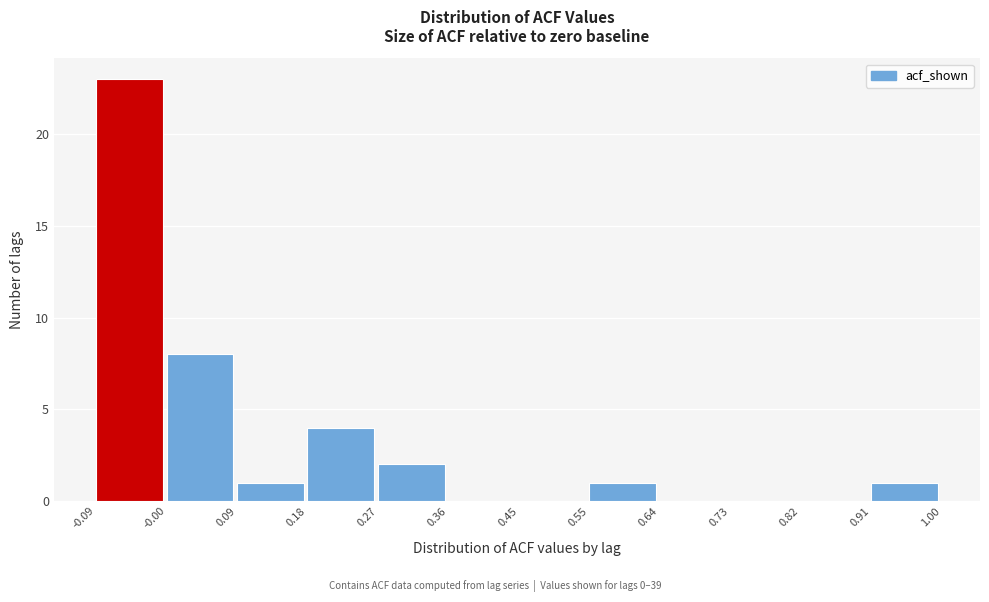

Reading left to right, transcribe this chart: for each bar, give the range it covers on the x-axis and its height. The values are not printed on the chart, so give them approximately, as read against the axis.

-0.09 to -0.00: 23
-0.00 to 0.09: 8
0.09 to 0.18: 1
0.18 to 0.27: 4
0.27 to 0.36: 2
0.36 to 0.45: 0
0.45 to 0.55: 0
0.55 to 0.64: 1
0.64 to 0.73: 0
0.73 to 0.82: 0
0.82 to 0.91: 0
0.91 to 1.00: 1